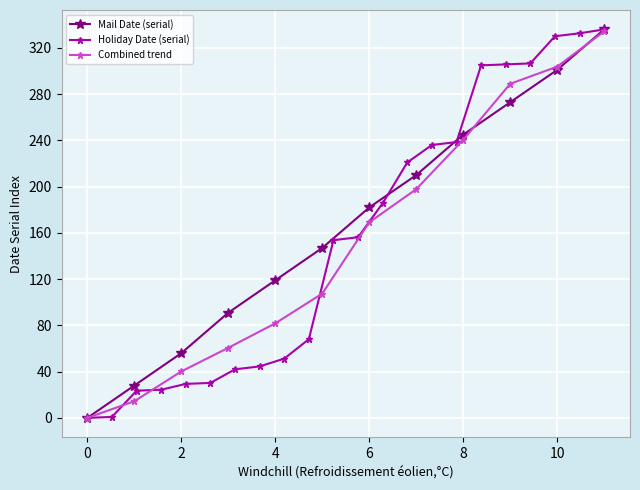

Reading left to right, extract all data points from this chart.

0	28	56	91	119	147	182	210	245	273	301	336